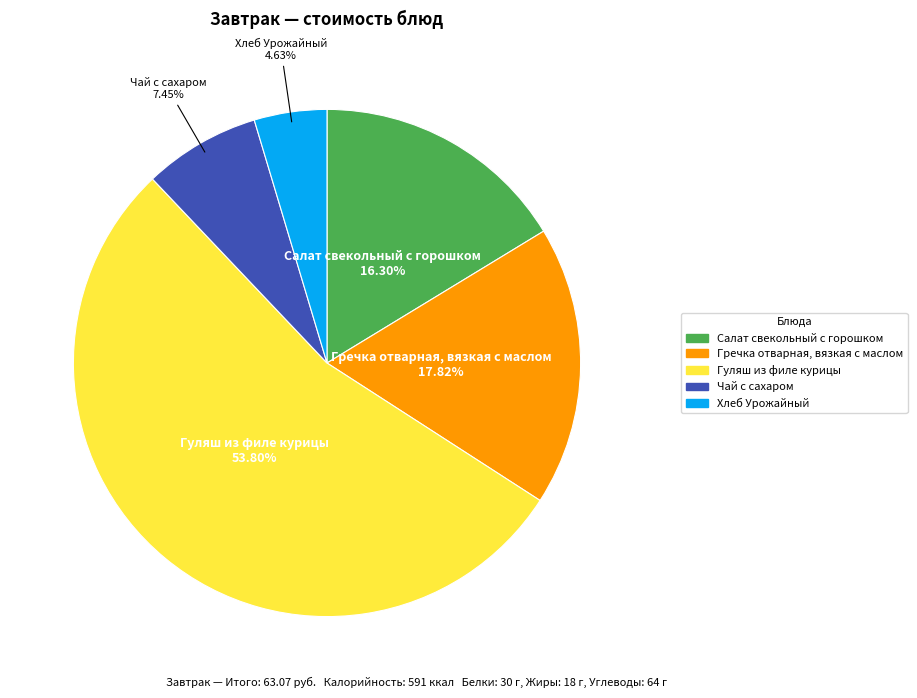

Do Гуляш из филе курицы and Хлеб Урожайный together represent more than half of the pie?

Yes